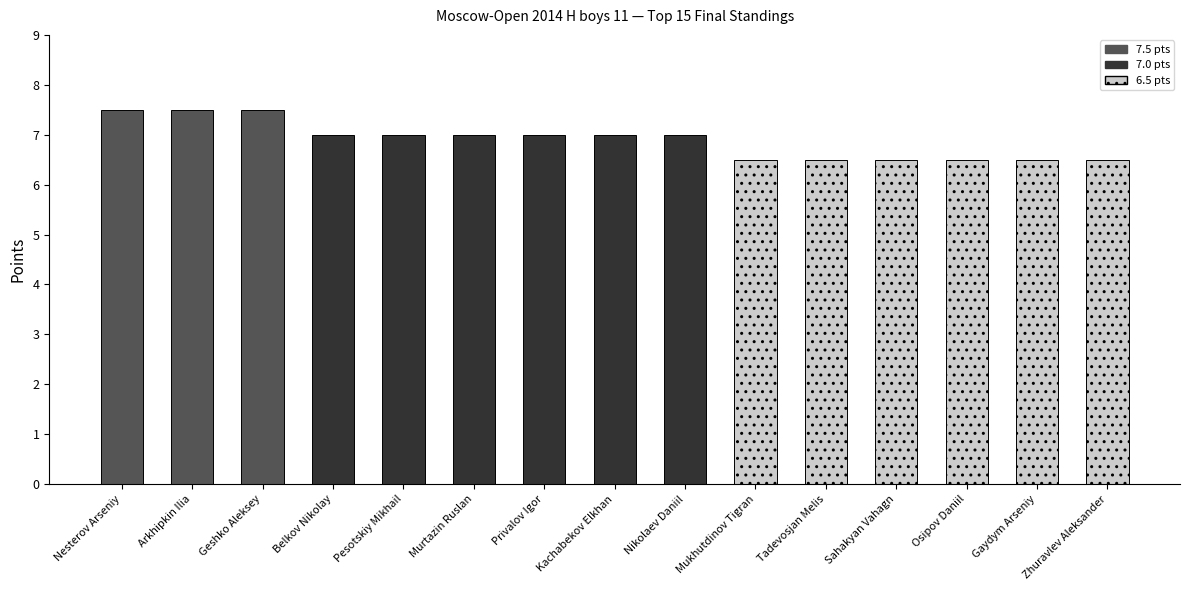

What position from the right is Osipov Daniil?

3